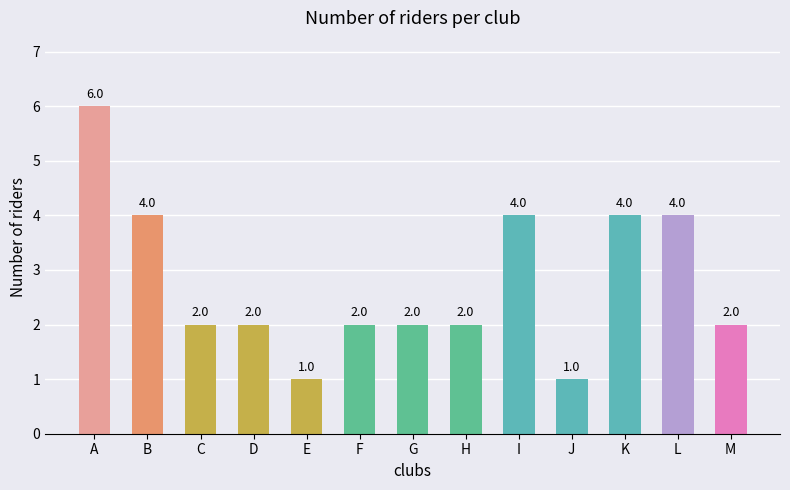

What is the difference between the maximum and second lowest values?

5